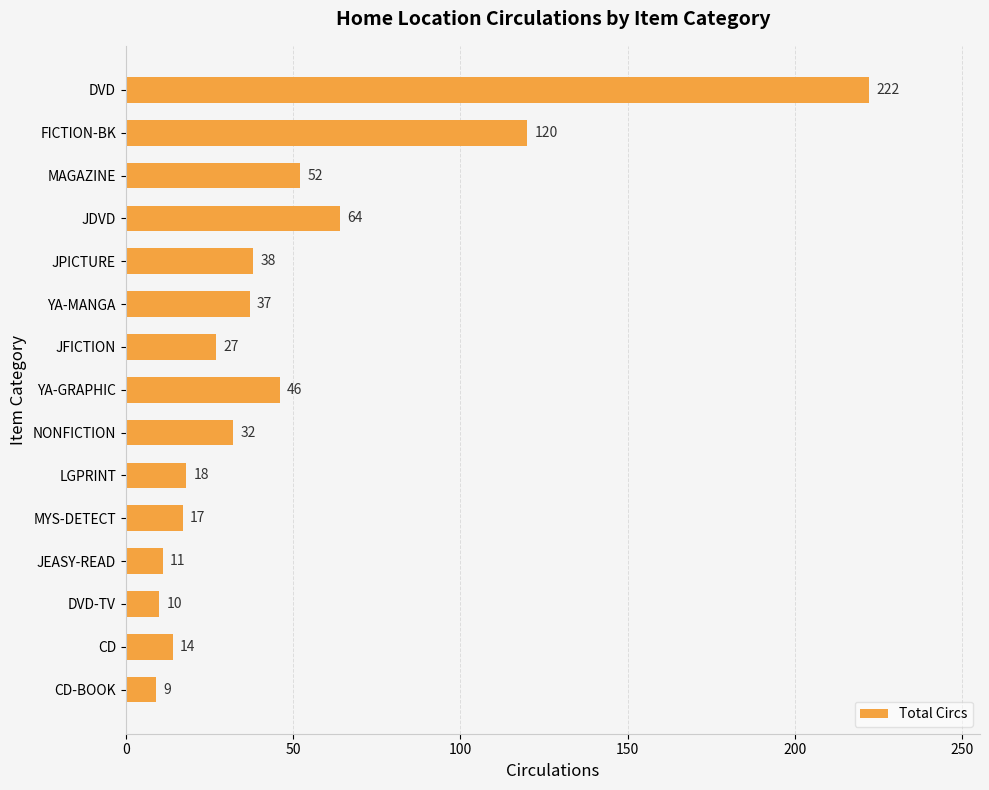

Reading top to bottom, list all the values displayed in this chart.

DVD=222	FICTION-BK=120	MAGAZINE=52	JDVD=64	JPICTURE=38	YA-MANGA=37	JFICTION=27	YA-GRAPHIC=46	NONFICTION=32	LGPRINT=18	MYS-DETECT=17	JEASY-READ=11	DVD-TV=10	CD=14	CD-BOOK=9